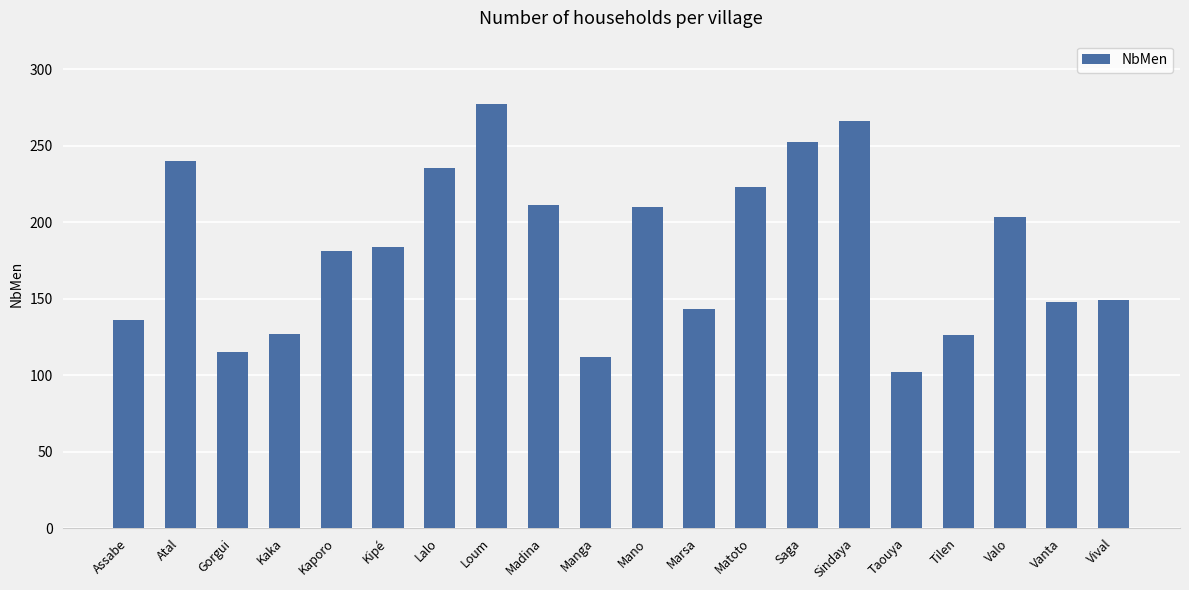

Read the value at Kipé.

184